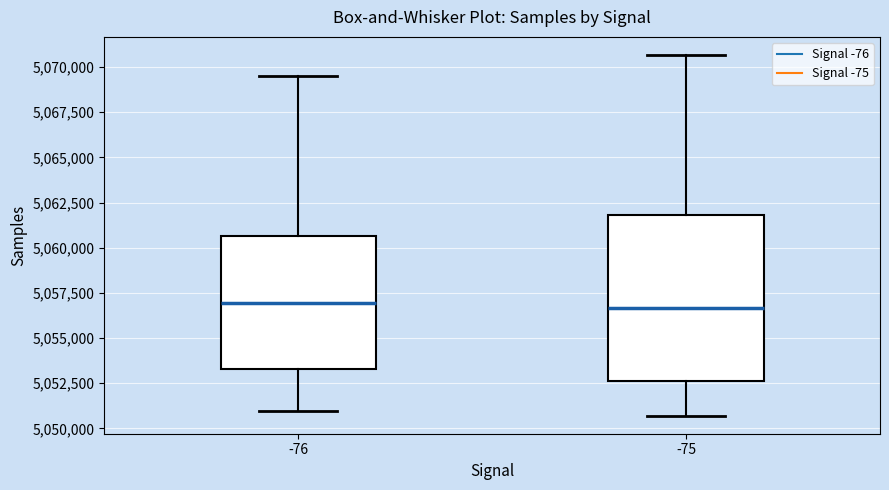

Comparing the boxes themselves (not the whiskers), which one is the tallest?

-75